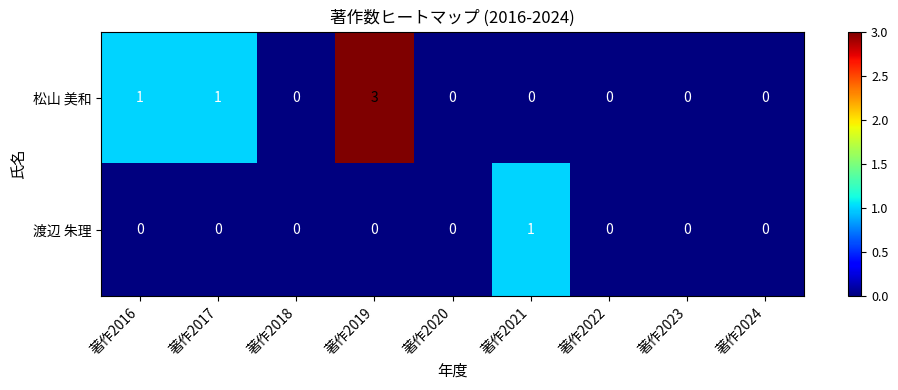

What is the difference between the highest and lowest values at 著作2016?

1